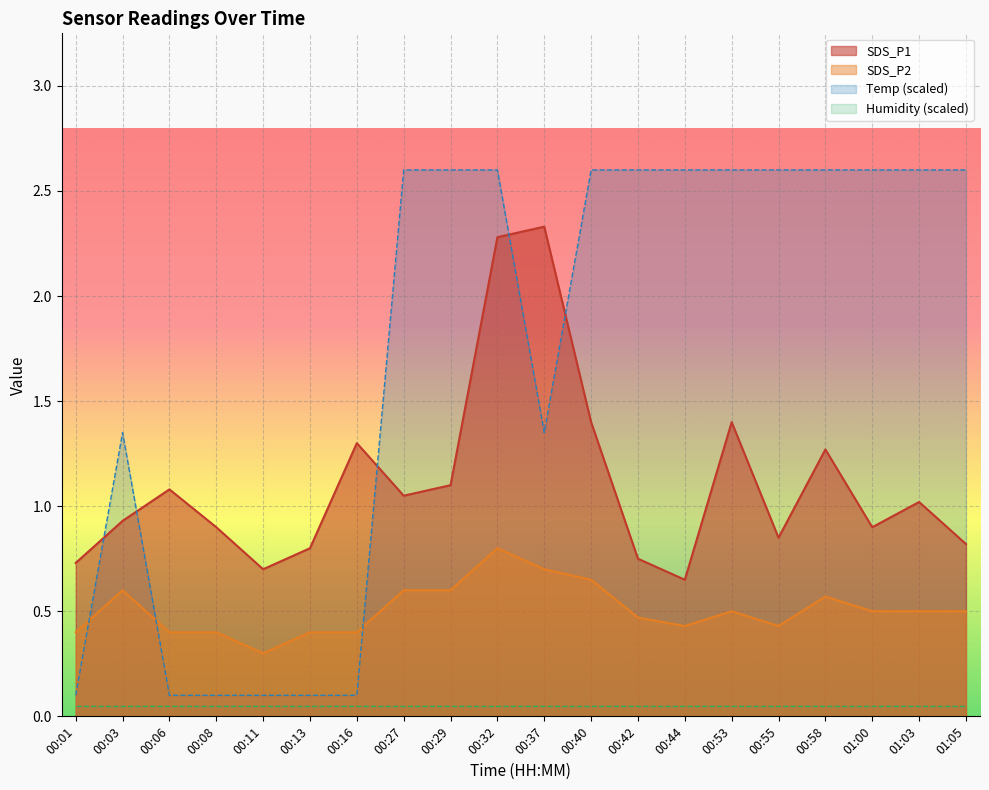

What is the label of the 11th point from the left?

00:37